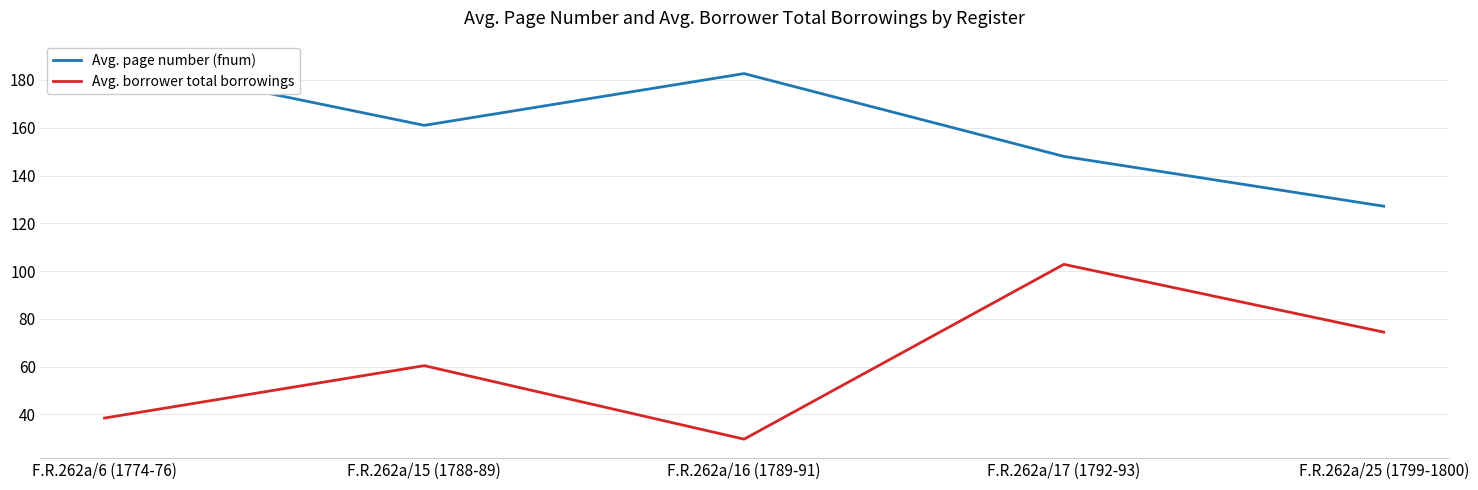

True or false: Avg. page number (fnum) has a value of 237.9 at F.R.262a/16 (1789-91).

False